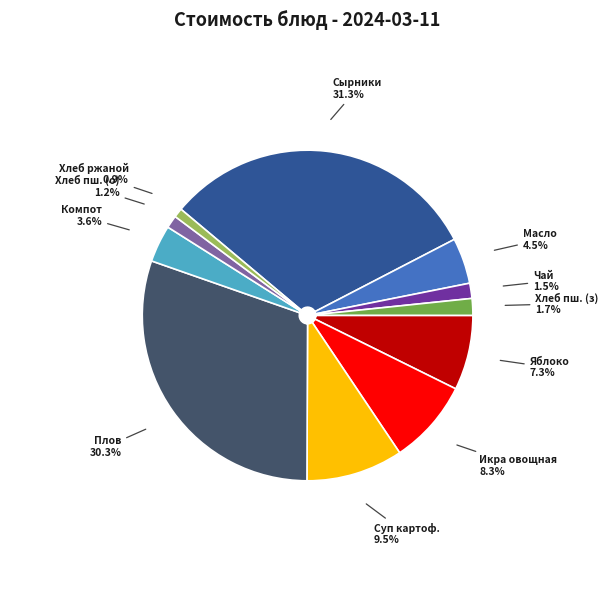

How many slices are in this pie chart?

11